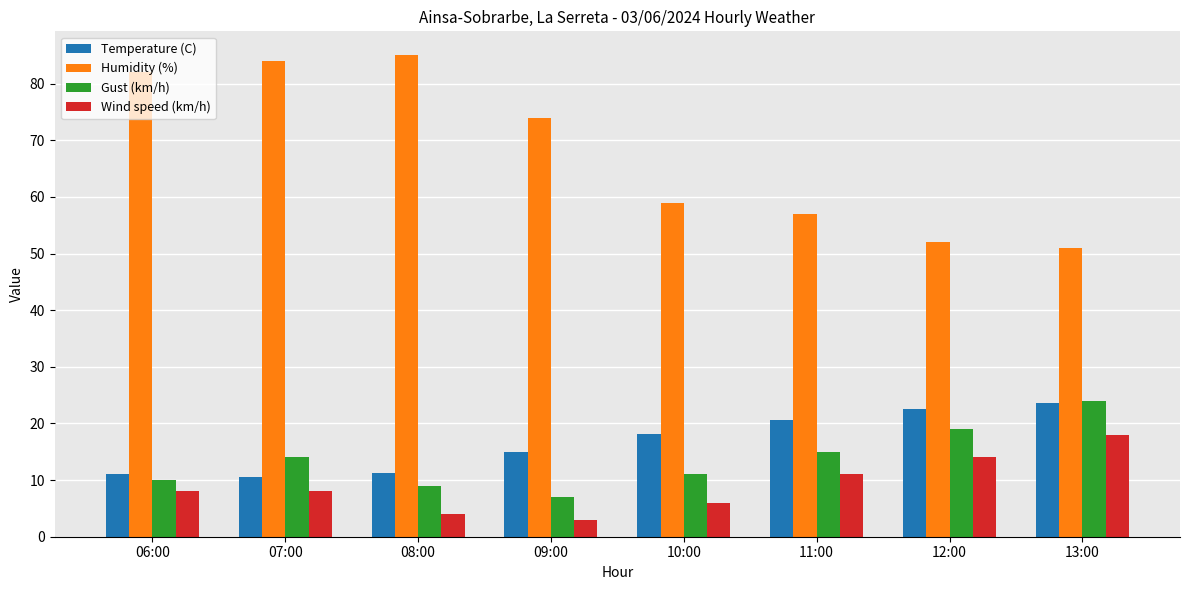

List the labels in order of Humidity (%) value, largest first.

08:00, 07:00, 06:00, 09:00, 10:00, 11:00, 12:00, 13:00